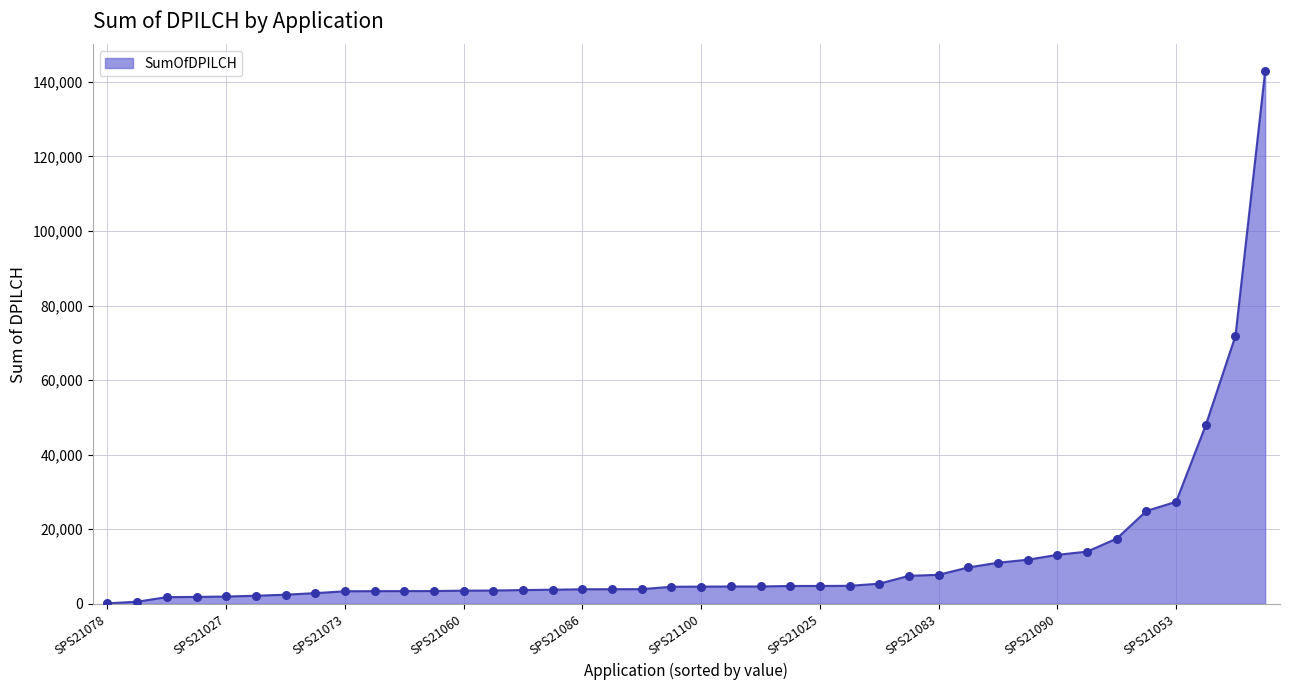

What is the difference between the maximum and minimum values?

142793.7